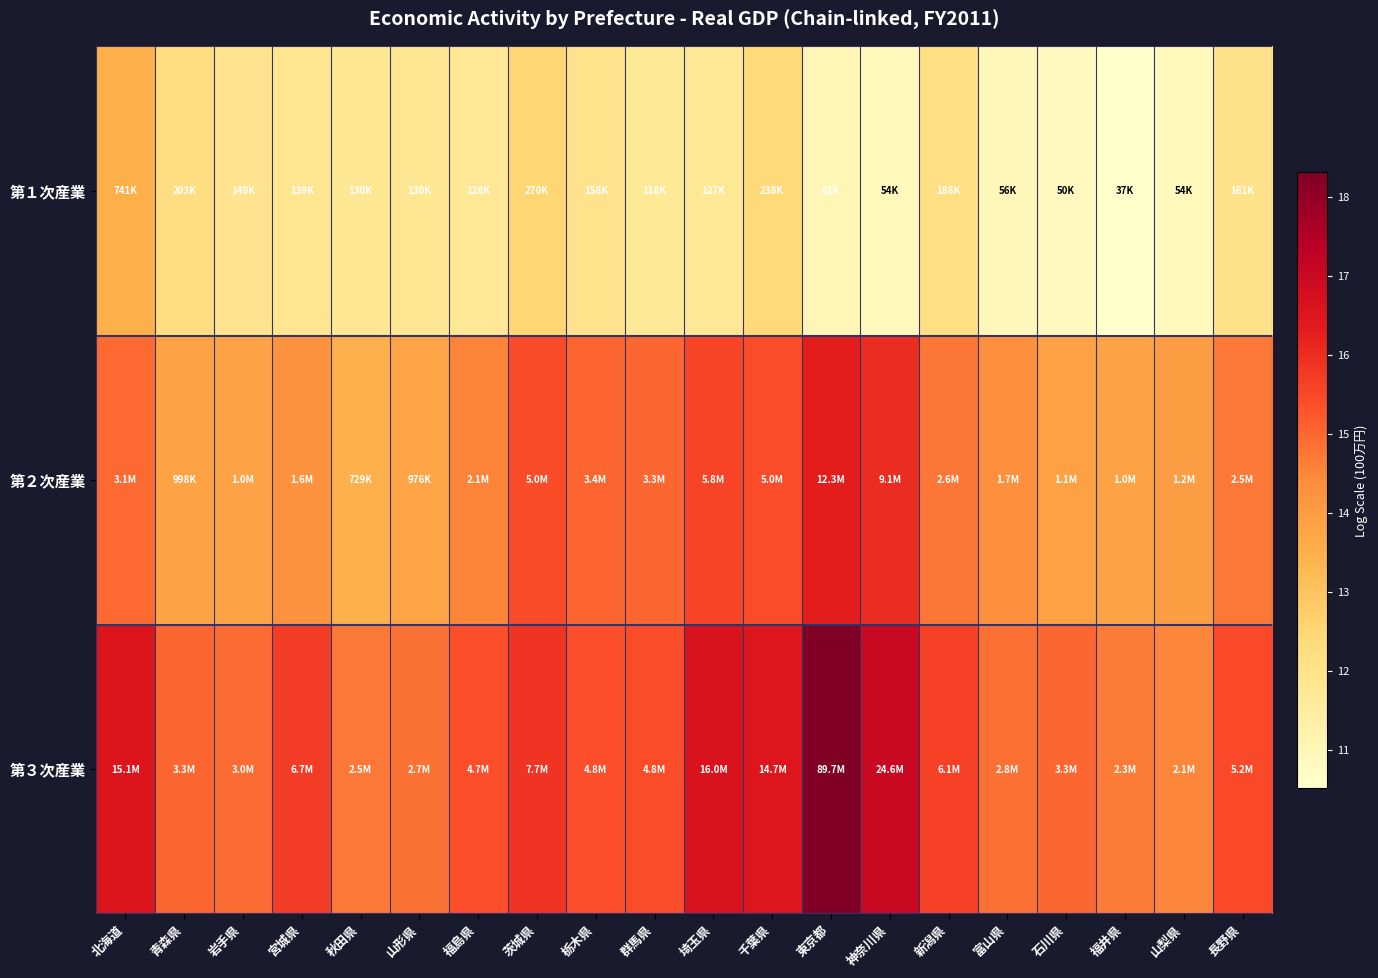

Which has a higher value, 石川県 or 長野県?

長野県